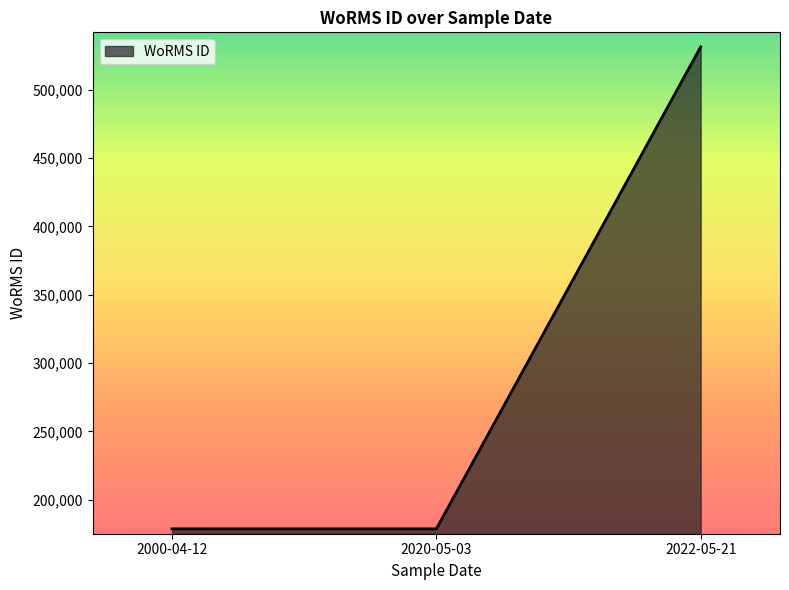

Which label corresponds to the largest value in the chart?

2022-05-21